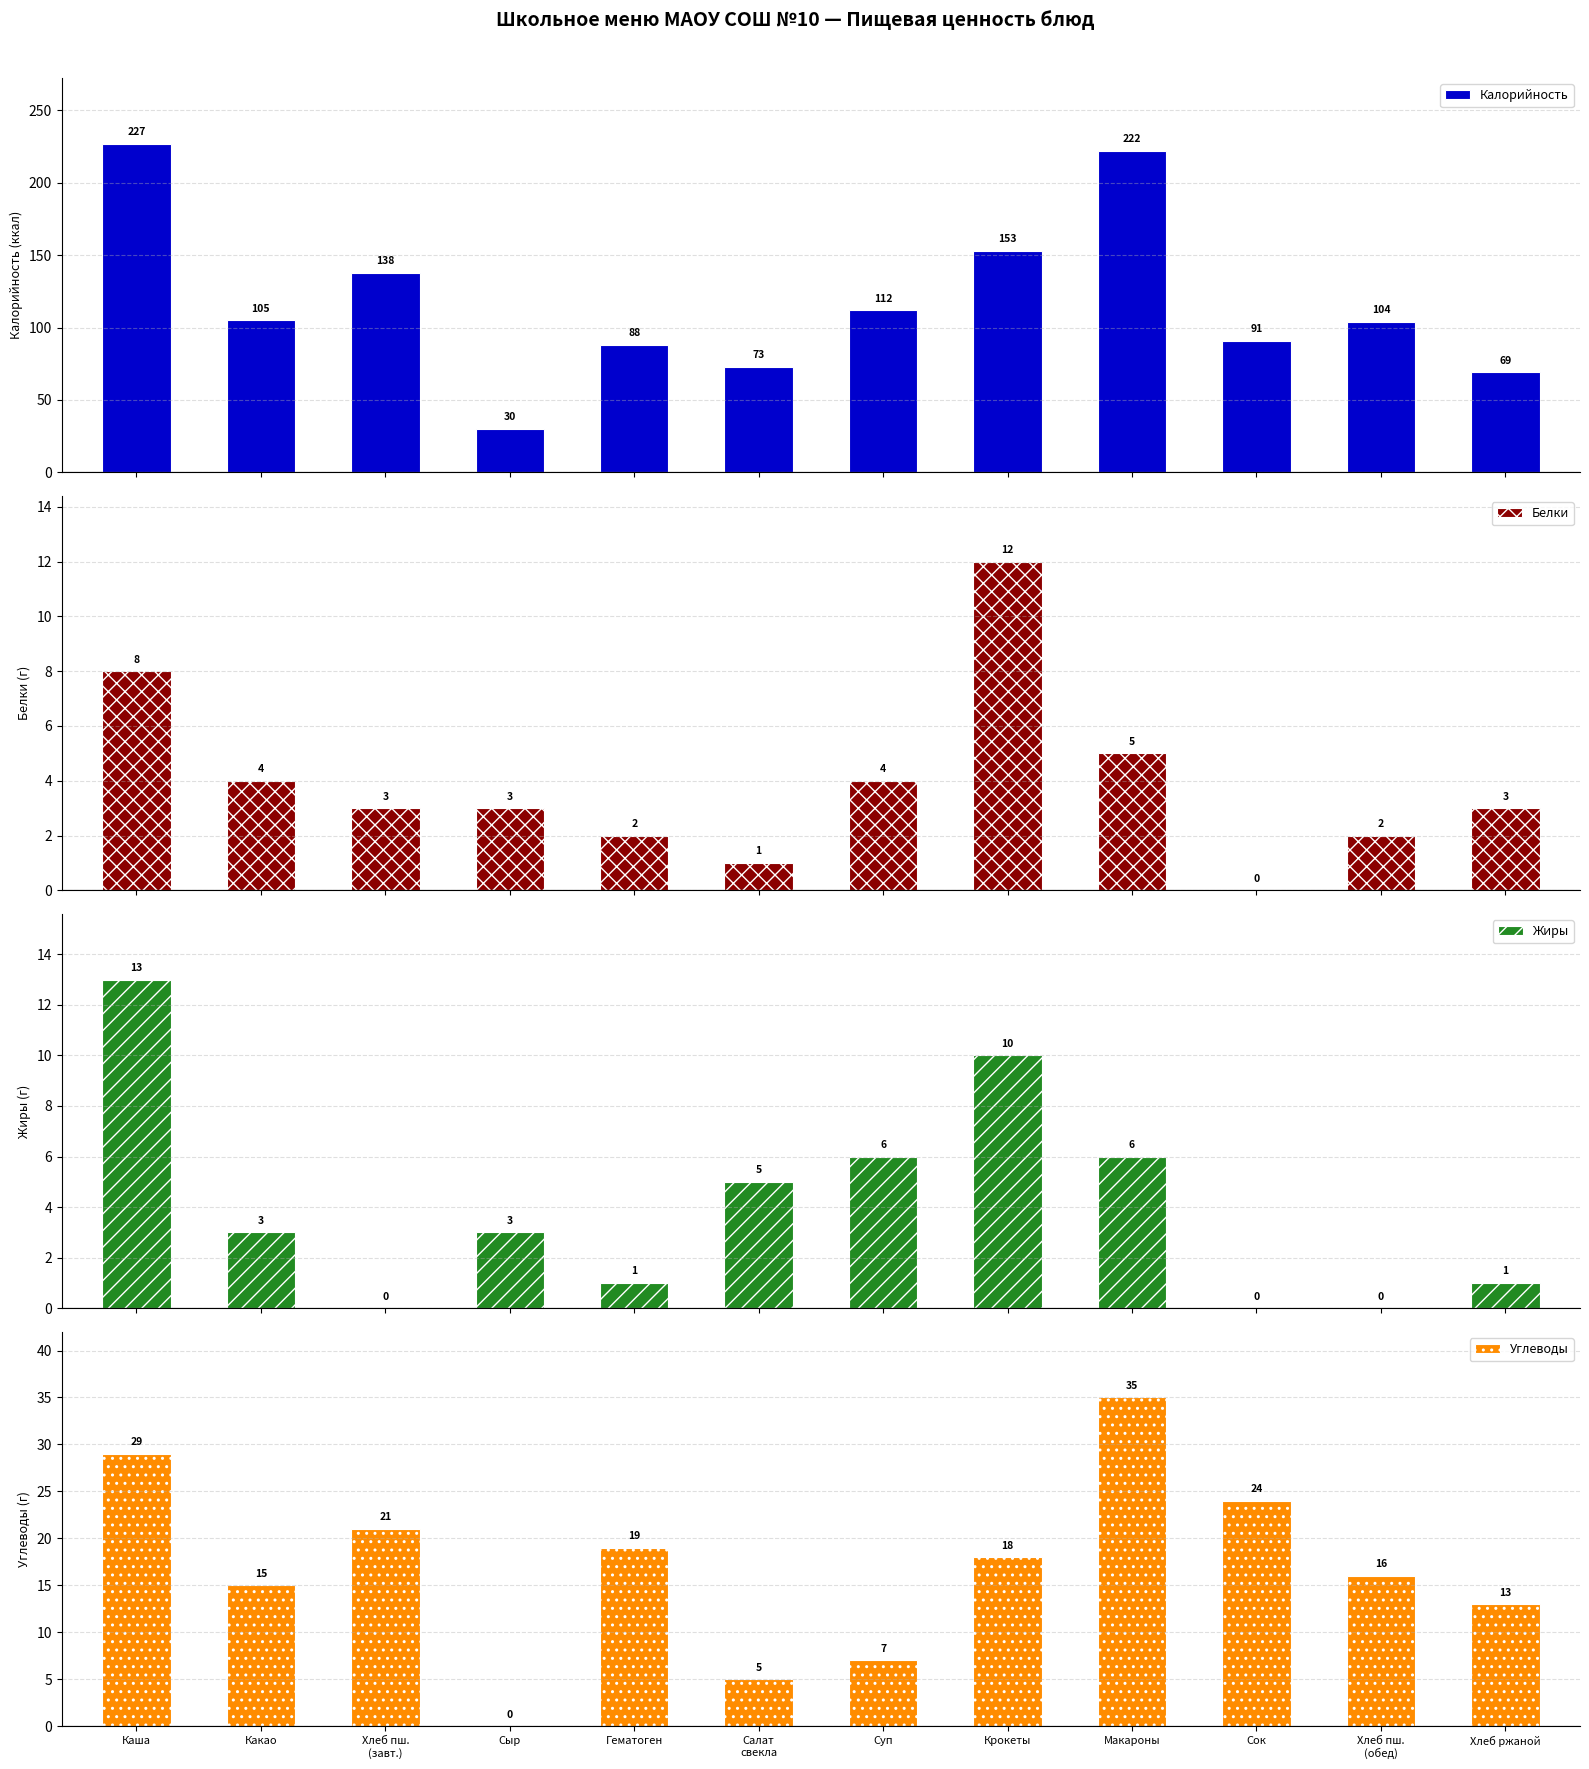

Between Сыр and Макароны, which series saw the biggest shift?

Калорийность